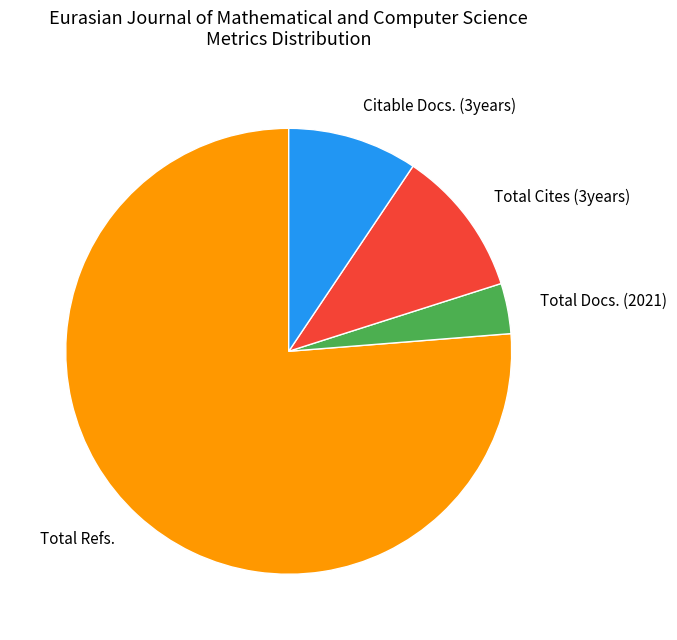

Is there any slice that represents more than half of the pie?

Yes